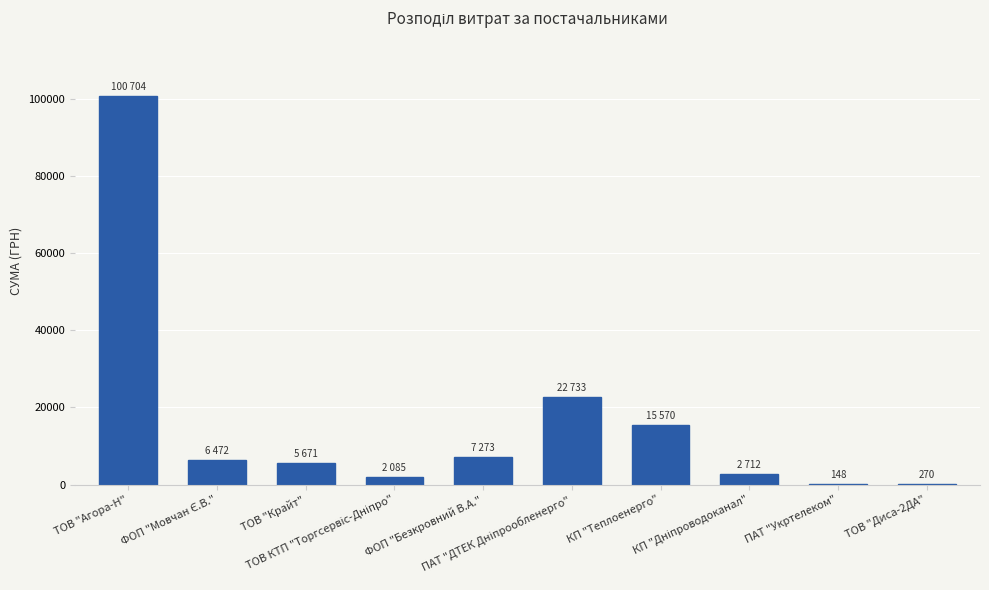

What is the sum of all values?

163640.8